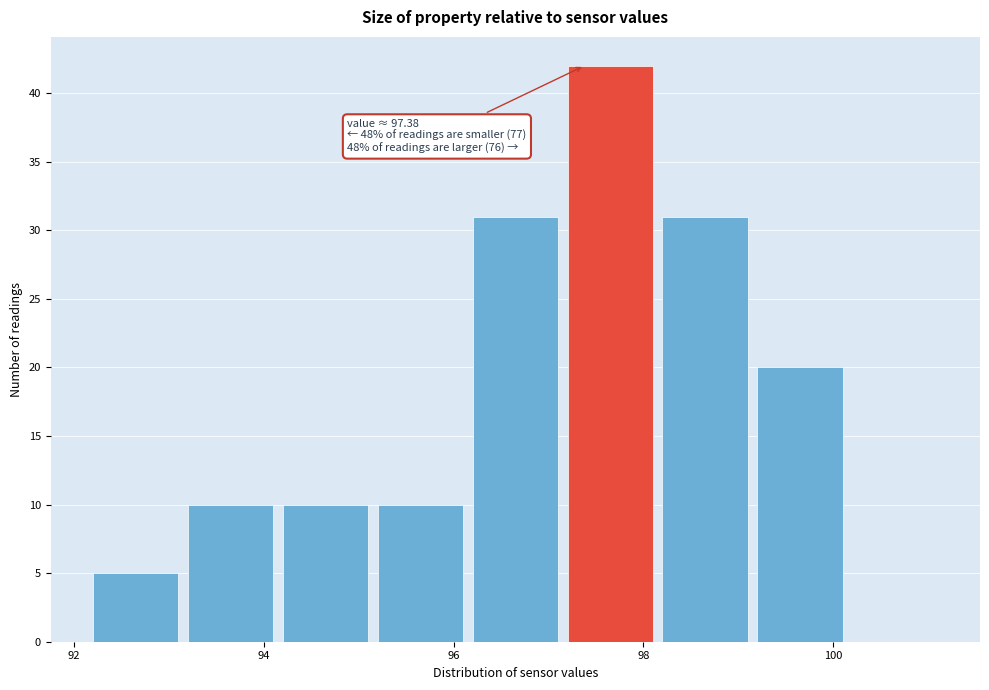

Over which range of the x-axis is the bar tallest?

97.15 to 98.15